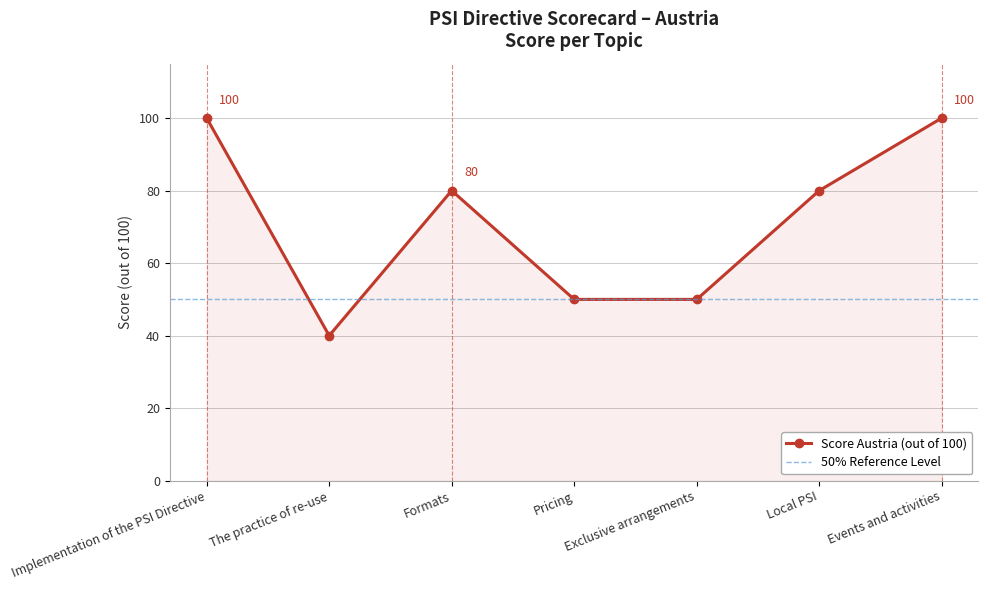

Does the chart display data point markers on the line(s)?

Yes